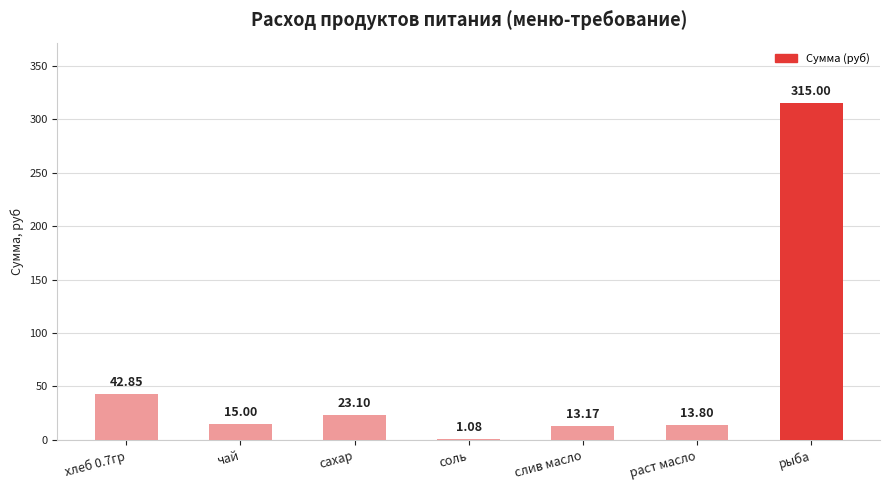

Where does the data first go above 15?

хлеб 0.7гр